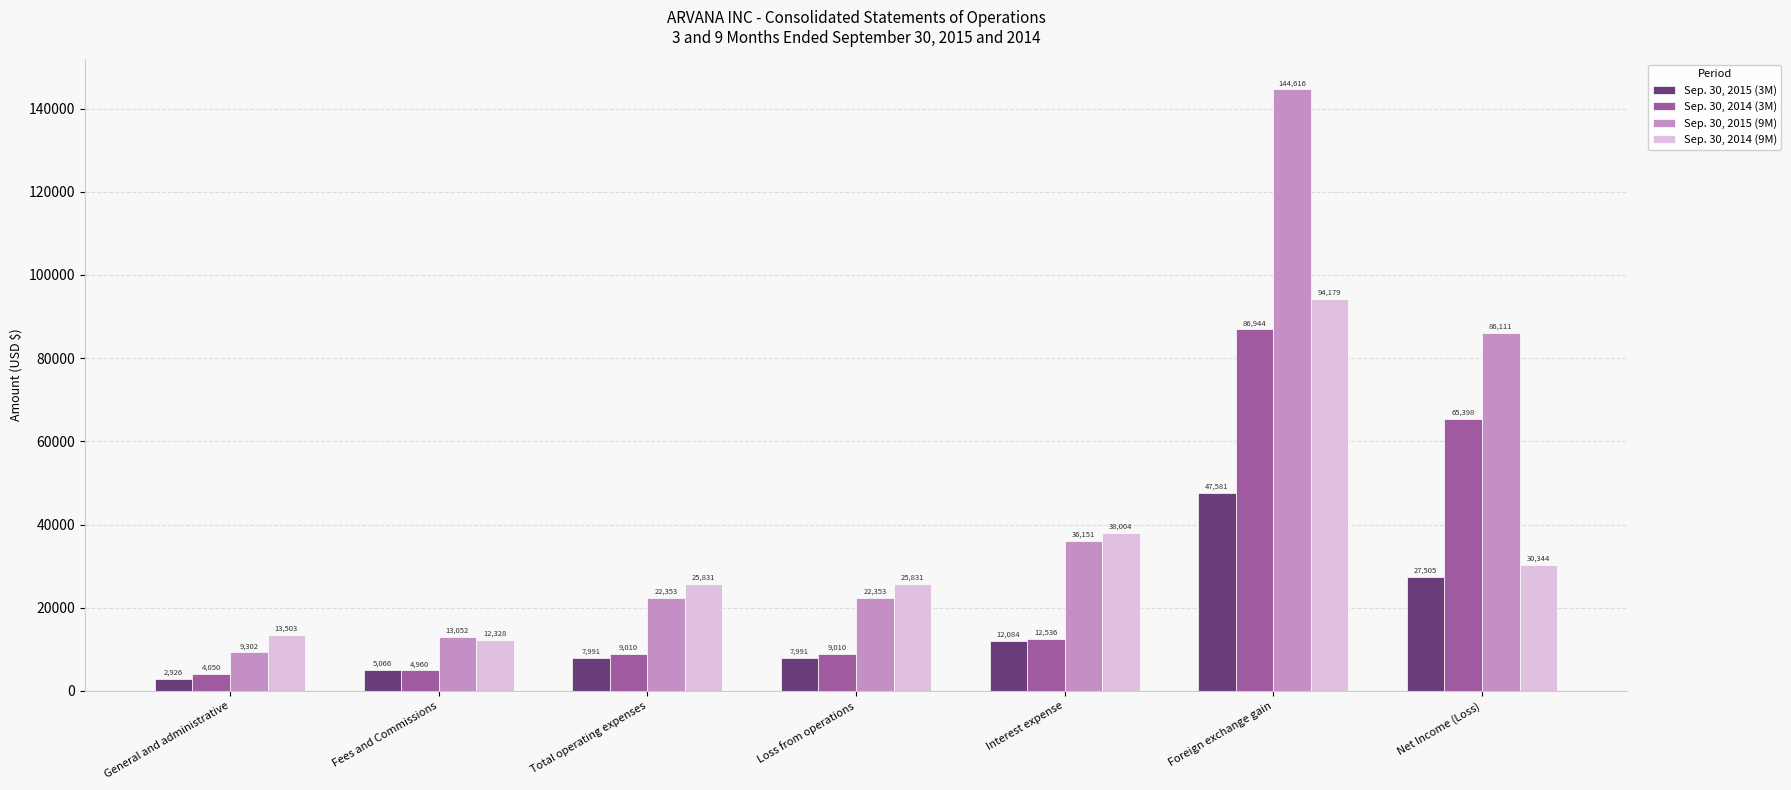

What is the lowest value of the Sep. 30, 2015 (3M) series?

2926